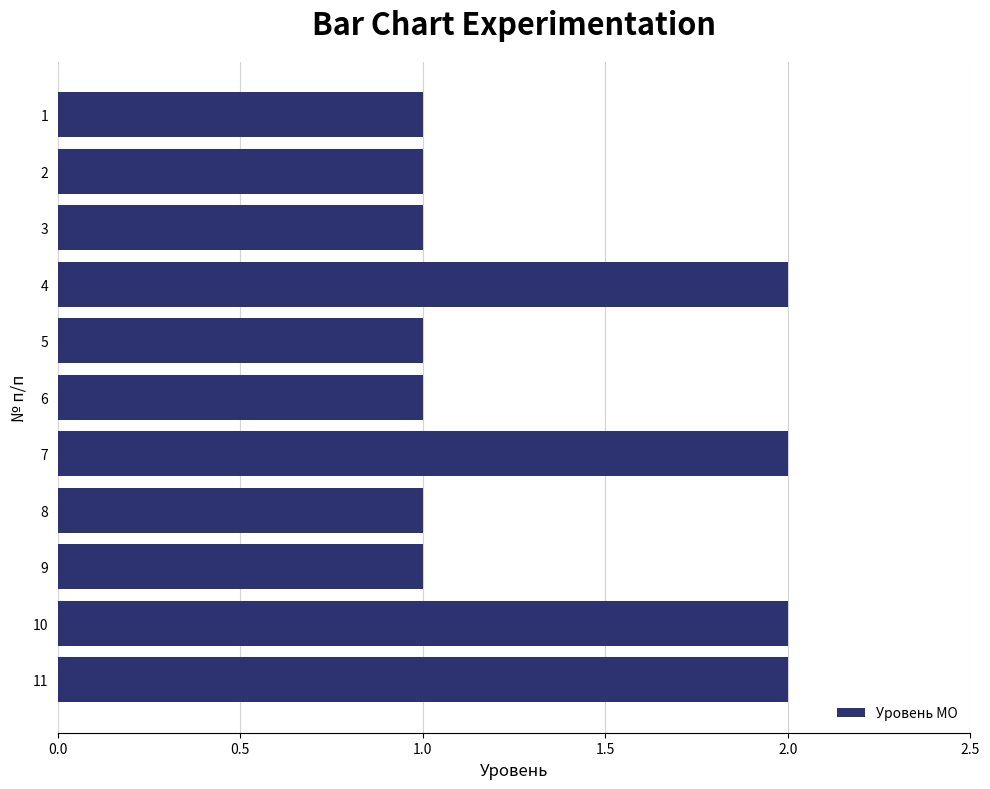

Reading top to bottom, transcribe all the data shown in this chart.

1=1	2=1	3=1	4=2	5=1	6=1	7=2	8=1	9=1	10=2	11=2